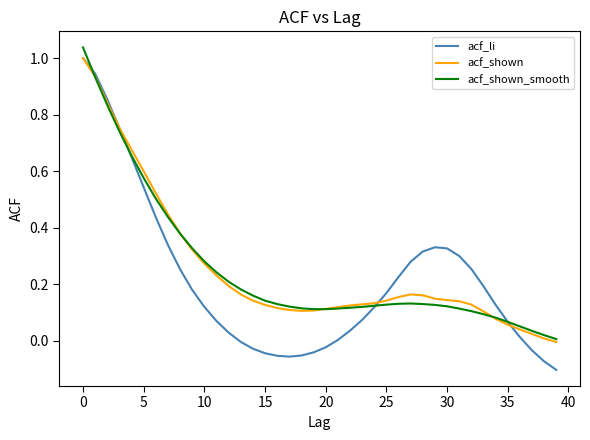

Which series has the widest spread of values?

acf_li